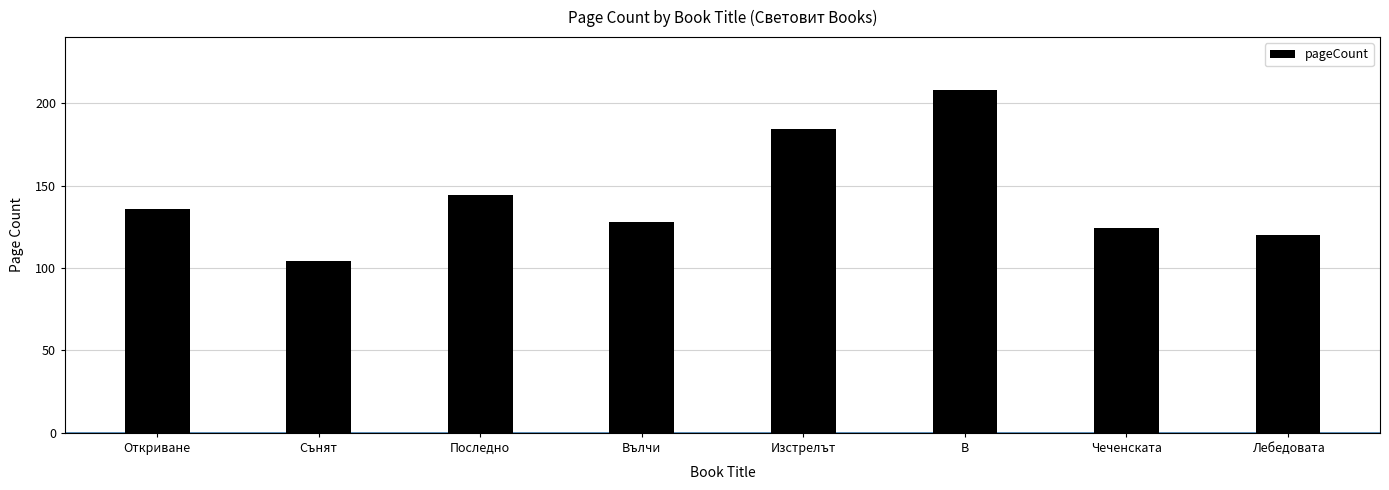

What is the minimum value shown in the chart?

104